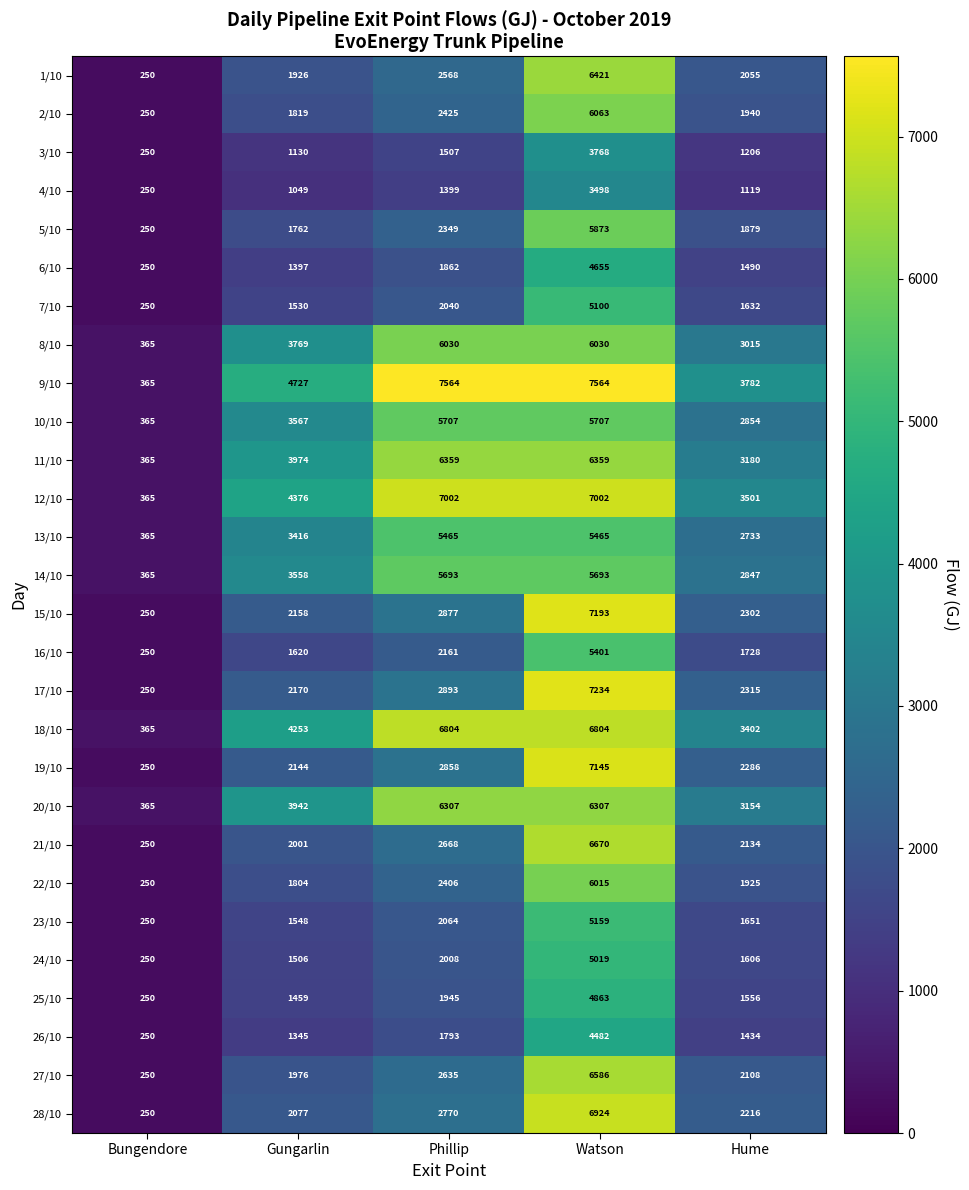

True or false: 25/10 has a value of 3353 at Phillip.

False